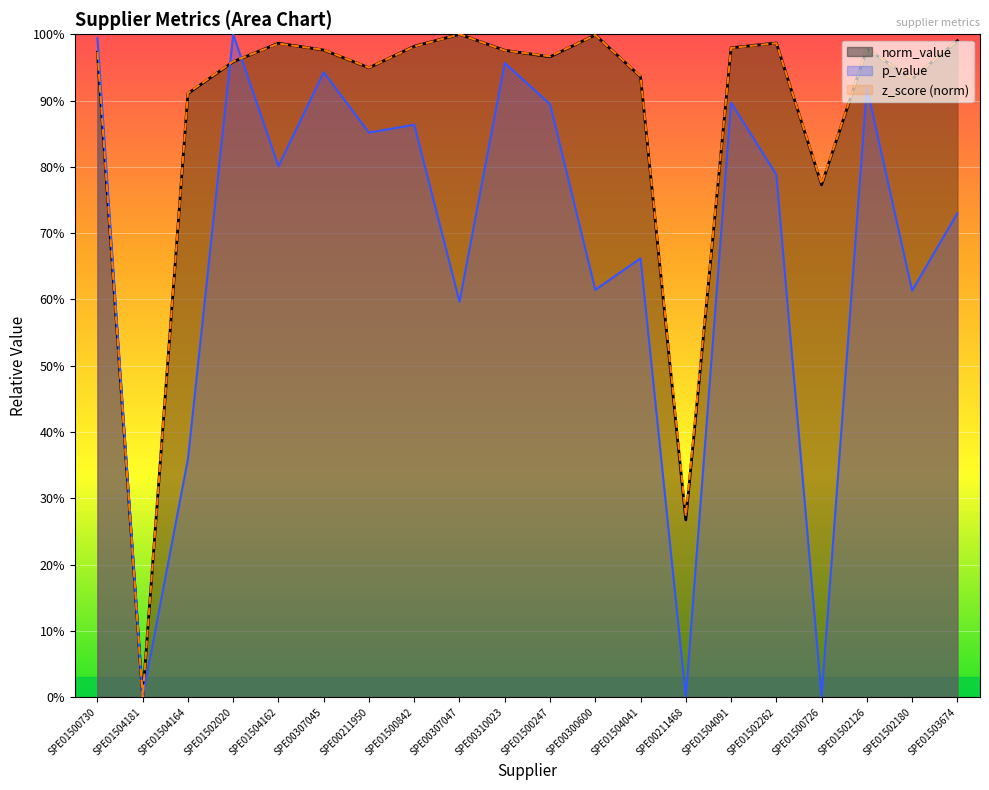

What is the sum of all z_score_norm values?

17.5